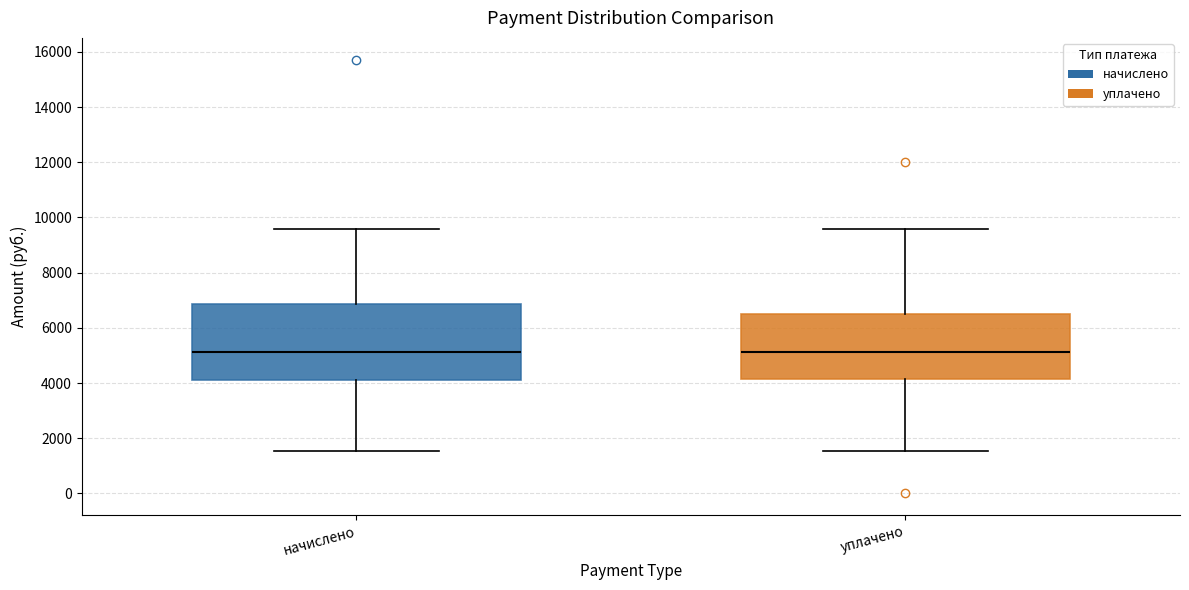

Where does the lower whisker of the box for уплачено end on the y-axis? The values are not printed on the chart, so give them approximately, as read against the axis.

1600